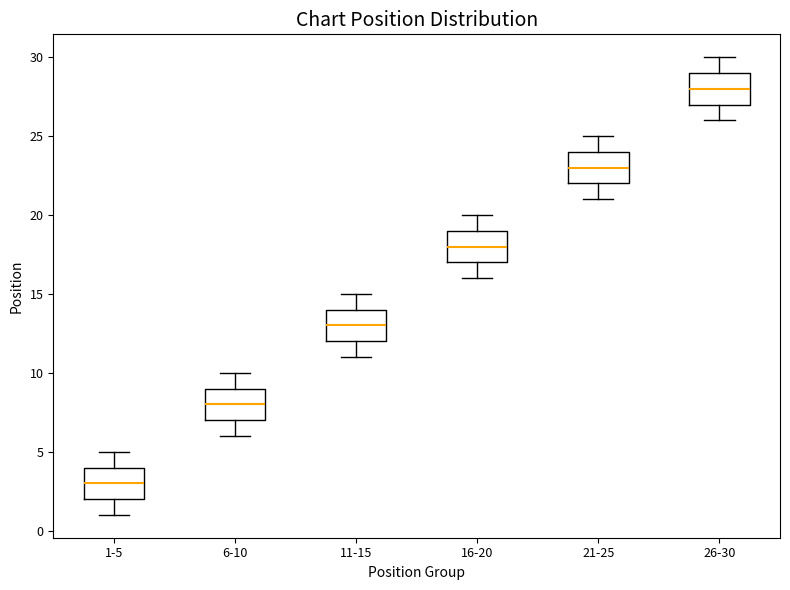

Which box has the lowest median line?

1-5